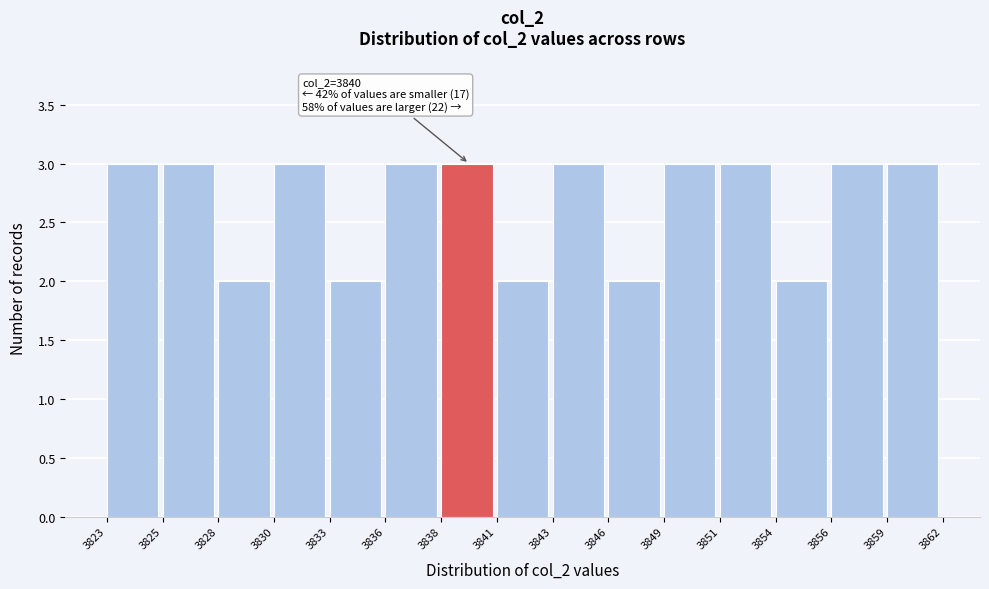

Reading left to right, list all the values displayed in this chart.

3823=3	3825=3	3828=2	3830=3	3833=2	3836=3	3838=3	3841=2	3843=3	3846=2	3849=3	3851=3	3854=2	3856=3	3859=3